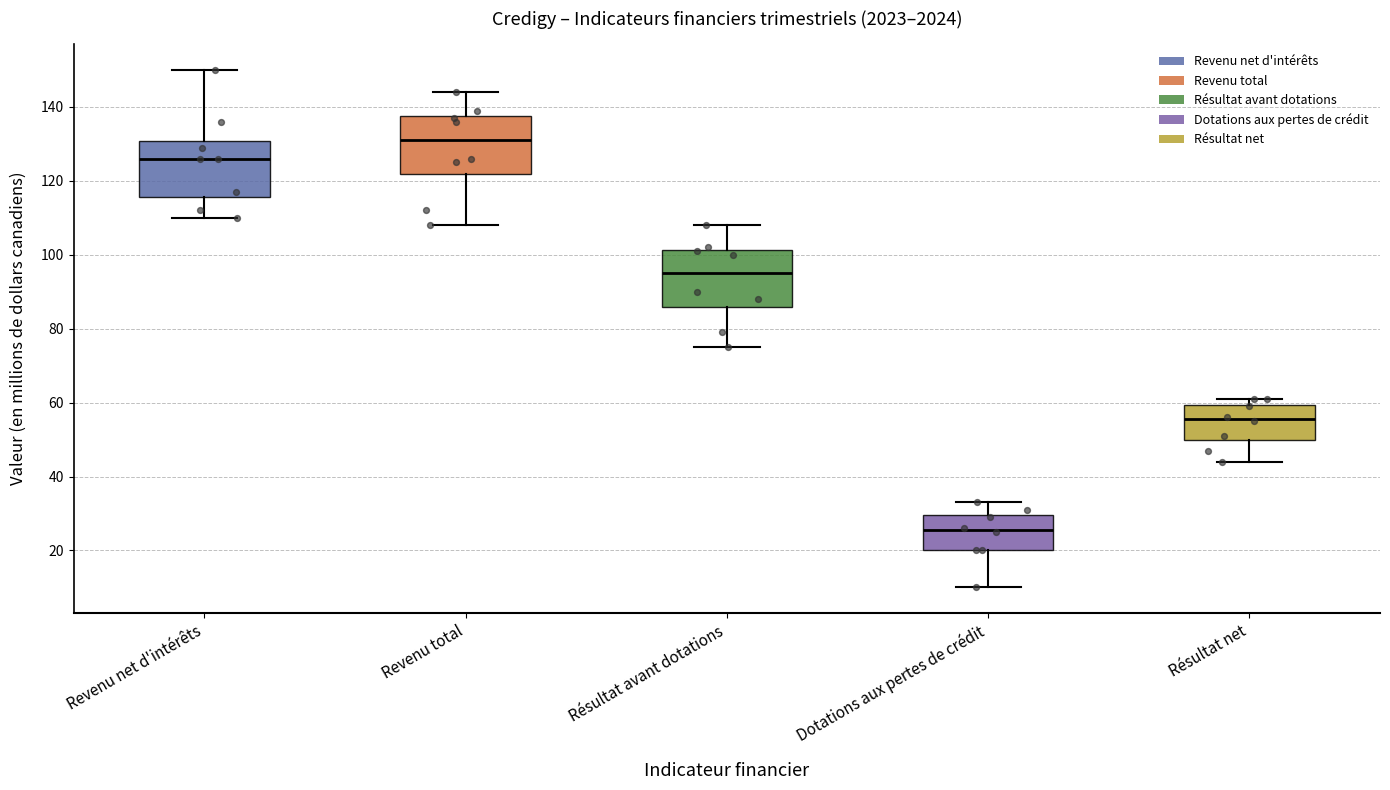

Which box has the lowest median line?

Dotations aux pertes de crédit